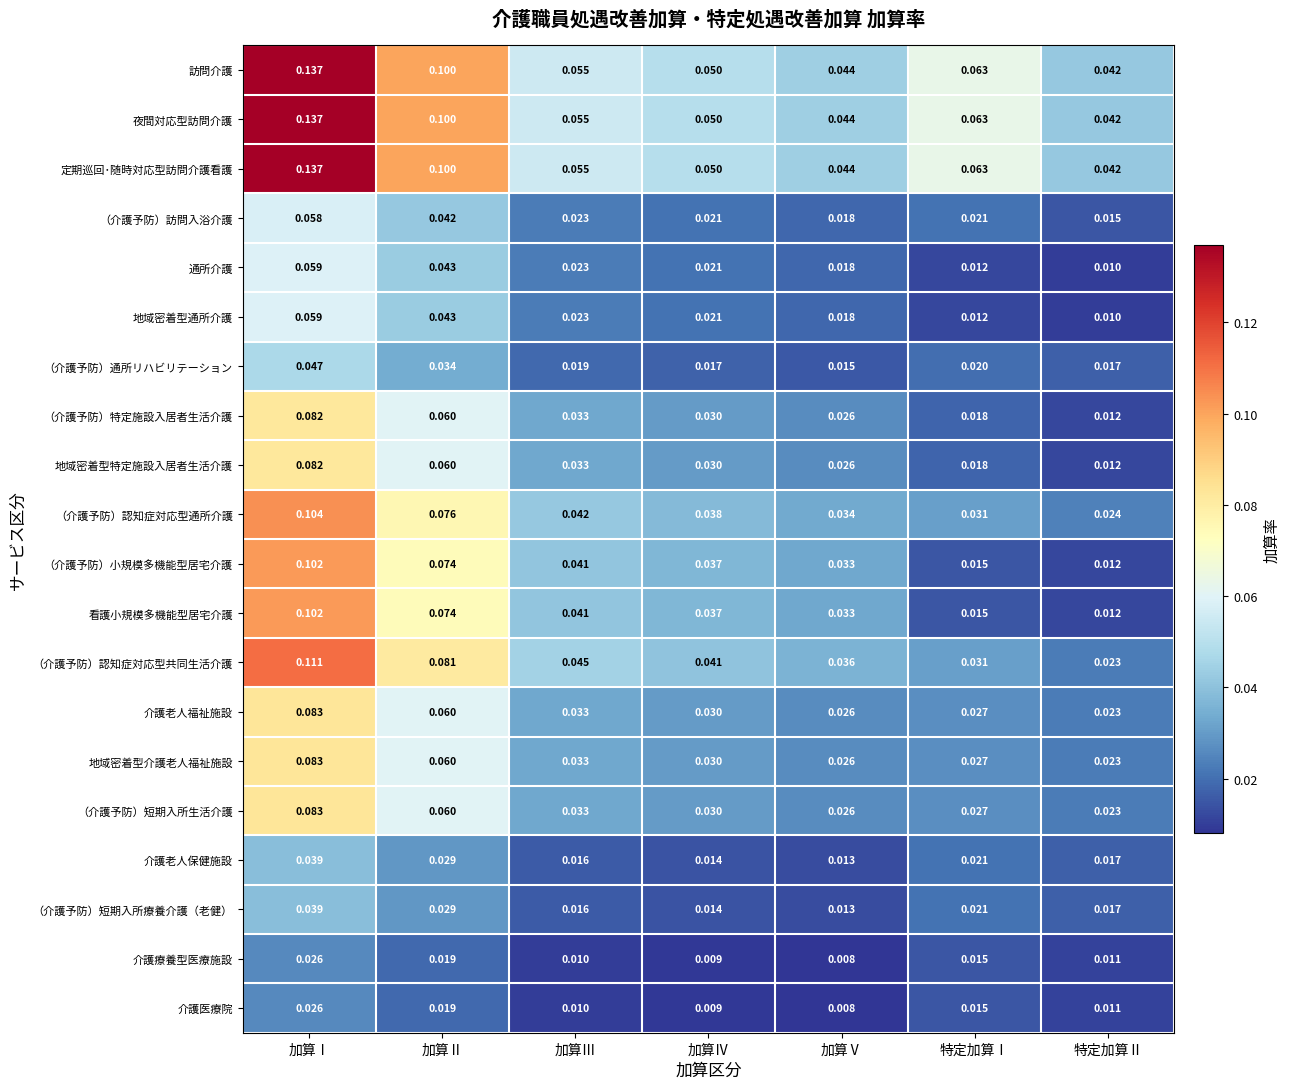

Where is 地域密着型通所介護 nearest to the value 0?

特定加算Ⅱ